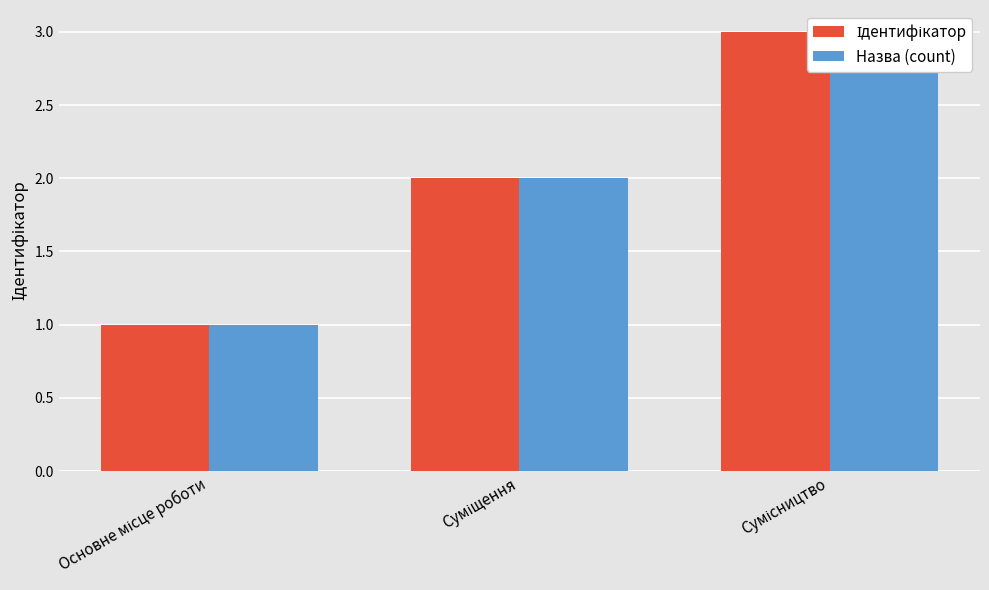

What is the value of the Назва (count) bar at the 2nd from the left?

2